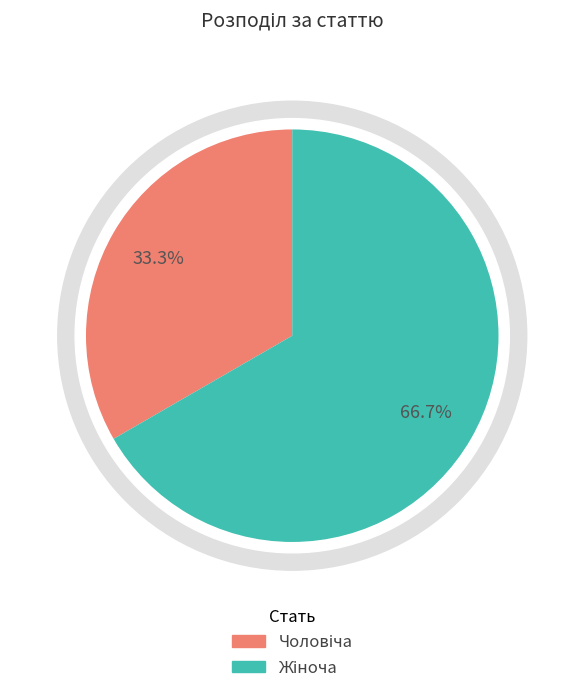

What percentage do Жіноча and Чоловіча together represent?

100.0%